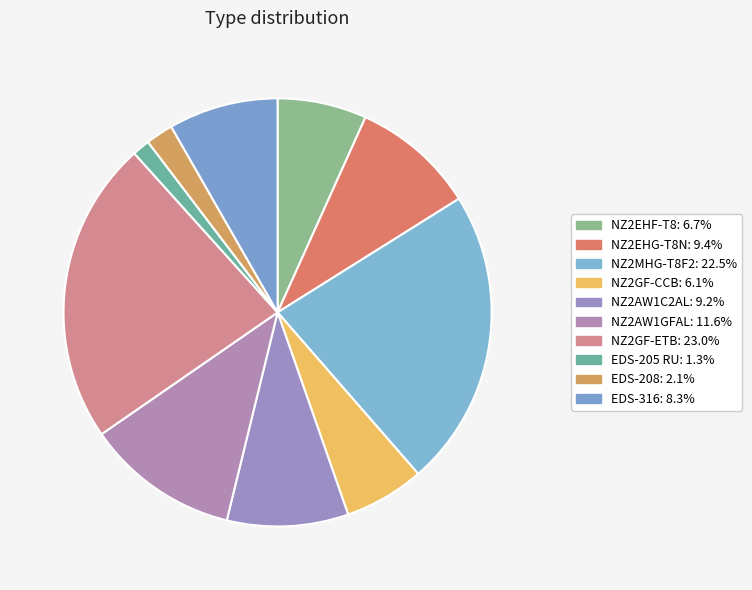

Rank the categories by value from lowest to highest.

EDS-205 RU, EDS-208, NZ2GF-CCB, NZ2EHF-T8, EDS-316, NZ2AW1C2AL, NZ2EHG-T8N, NZ2AW1GFAL, NZ2MHG-T8F2, NZ2GF-ETB